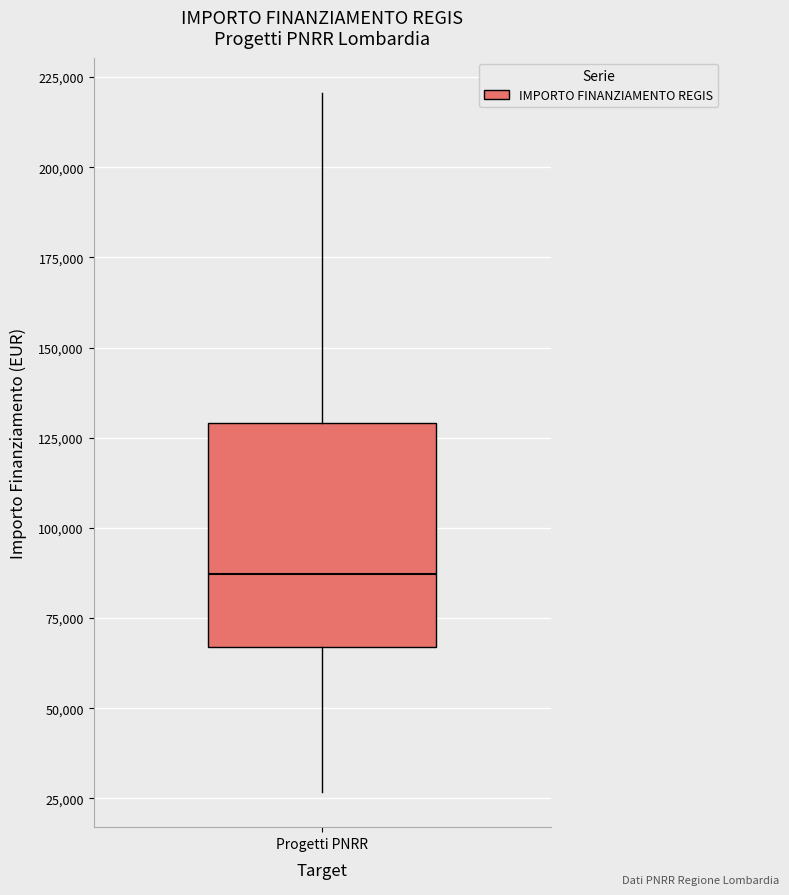

Transcribe this box plot: give where the median line is, the range the box spans, and where the two whiskers end, as read against the y-axis. The values are not printed on the chart, so give them approximately, as read against the axis.

median 85000, box 65000 to 130000, whiskers 25000 to 220000